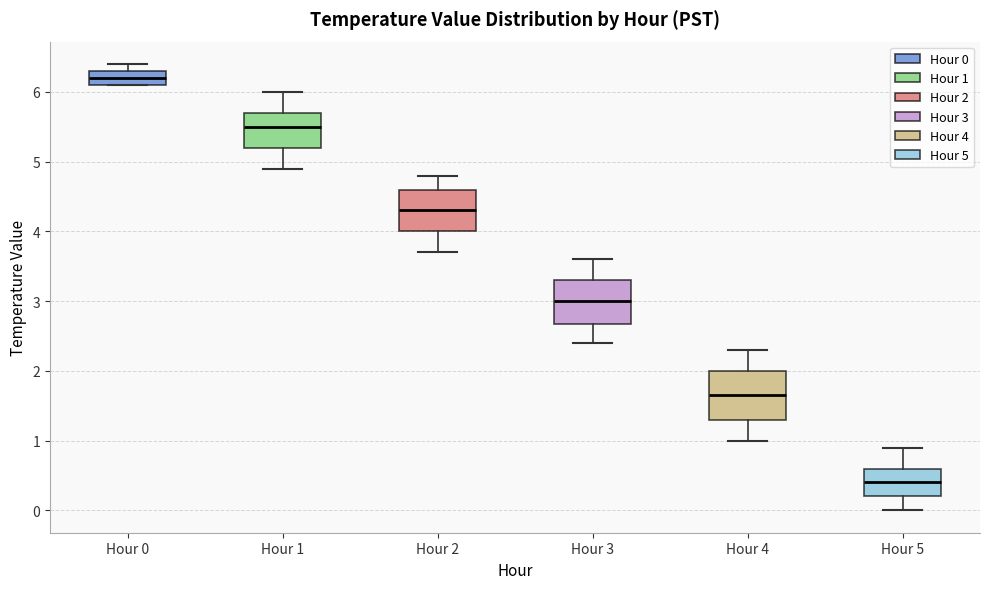

Reading left to right, read every box against the y-axis: the position of its median line, the range the box covers, and the ends of its whiskers. The values are not printed on the chart, so give them approximately, as read against the axis.

Hour 0: median 6.2, box 6.1 to 6.3, whiskers 6.1 to 6.4
Hour 1: median 5.5, box 5.2 to 5.7, whiskers 4.9 to 6.0
Hour 2: median 4.3, box 4.0 to 4.6, whiskers 3.7 to 4.8
Hour 3: median 3.0, box 2.7 to 3.3, whiskers 2.4 to 3.6
Hour 4: median 1.7, box 1.3 to 2.0, whiskers 1.0 to 2.3
Hour 5: median 0.4, box 0.2 to 0.6, whiskers 0.0 to 0.9